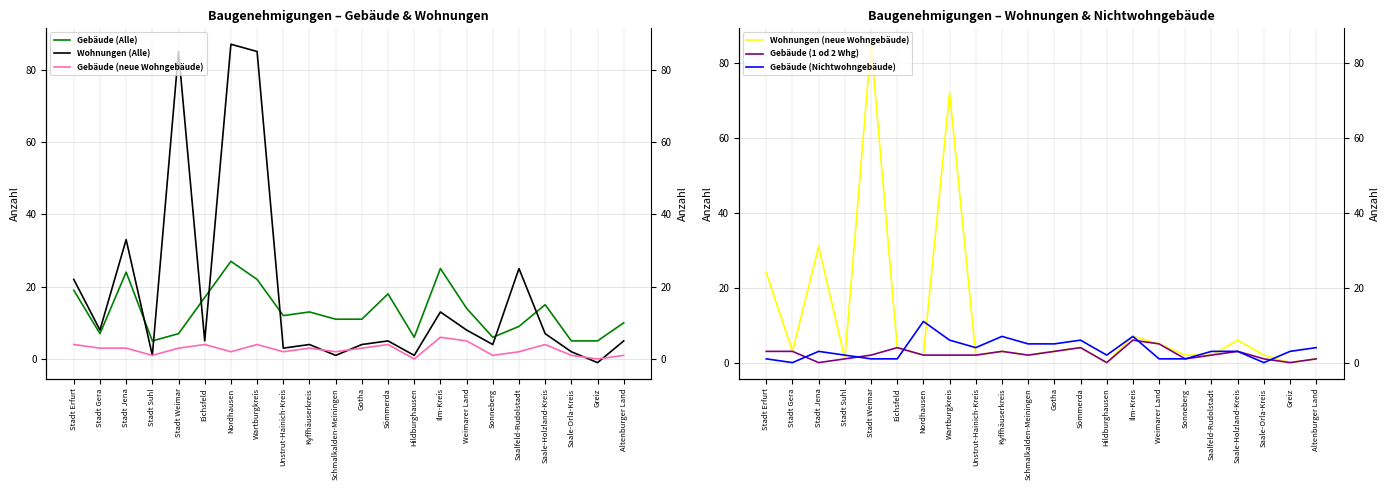

Which series changed the most between Stadt Suhl and Unstrut-Hainich-Kreis?

Gebäude (Alle)